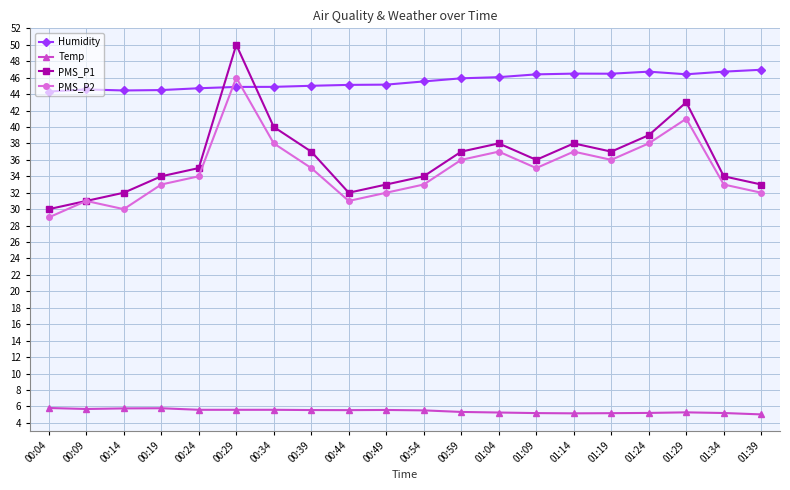

What is the spread (max minus min) of values at 01:04?

40.8